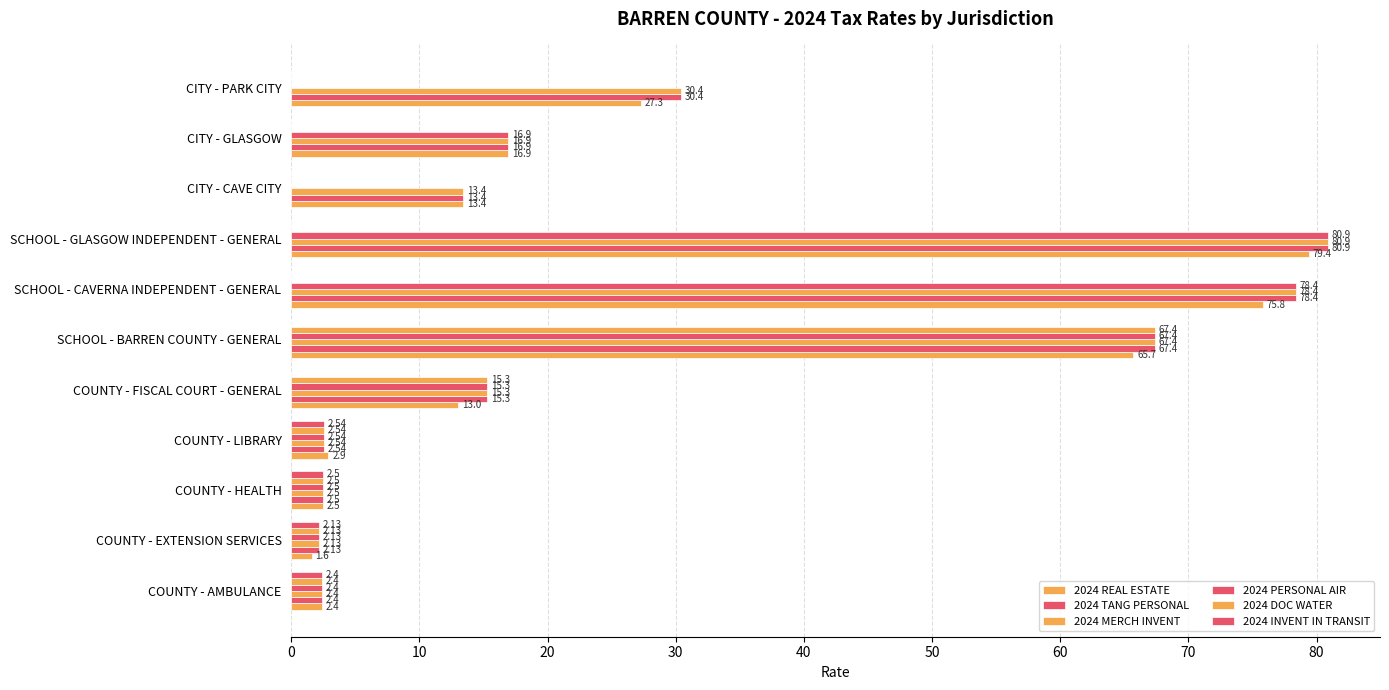

What is the highest value of the 2024 PERSONAL AIR series?

80.9